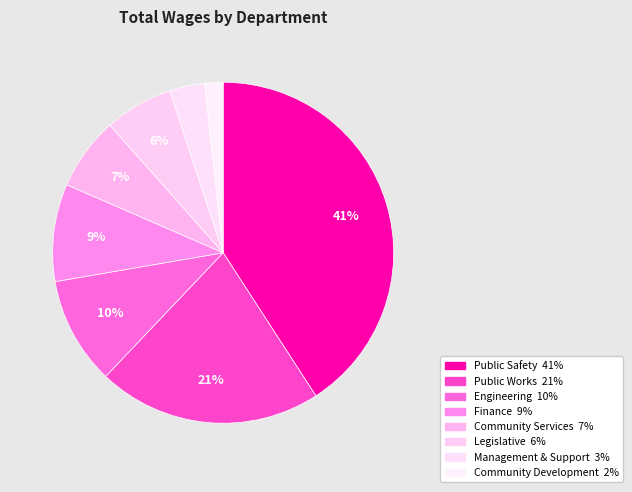

Is there any slice that represents more than half of the pie?

No